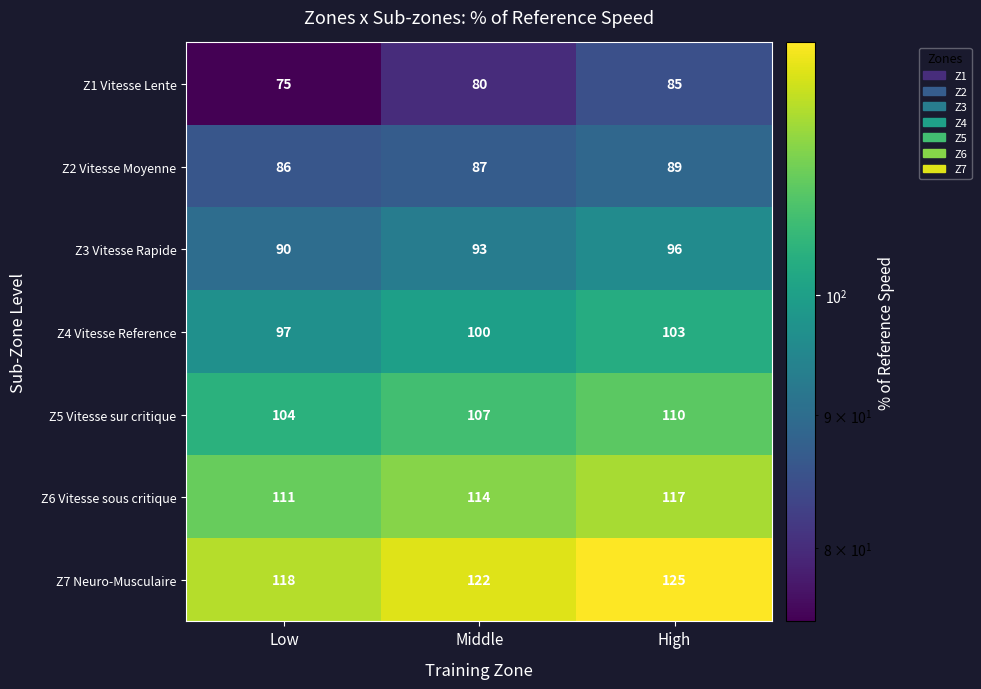

At which label is Z7 Neuro-Musculaire closest to 121?

Middle